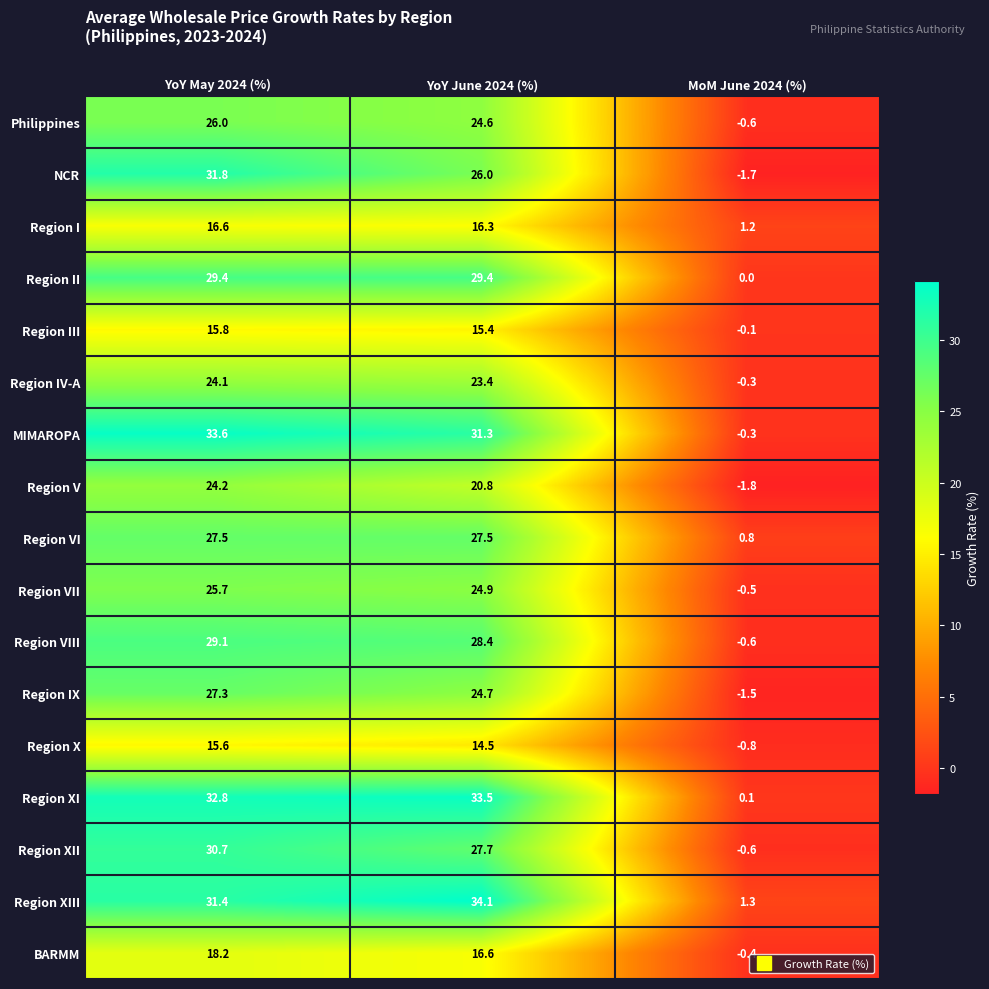

Is it true that MIMAROPA equals 33.6 at YoY May 2024 (%)?

True